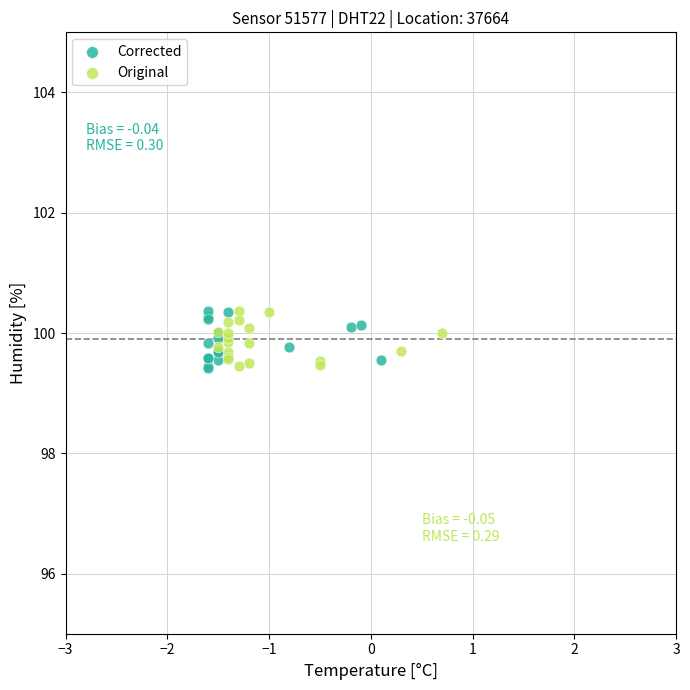

What are all the series names shown in the legend?

Corrected, Original